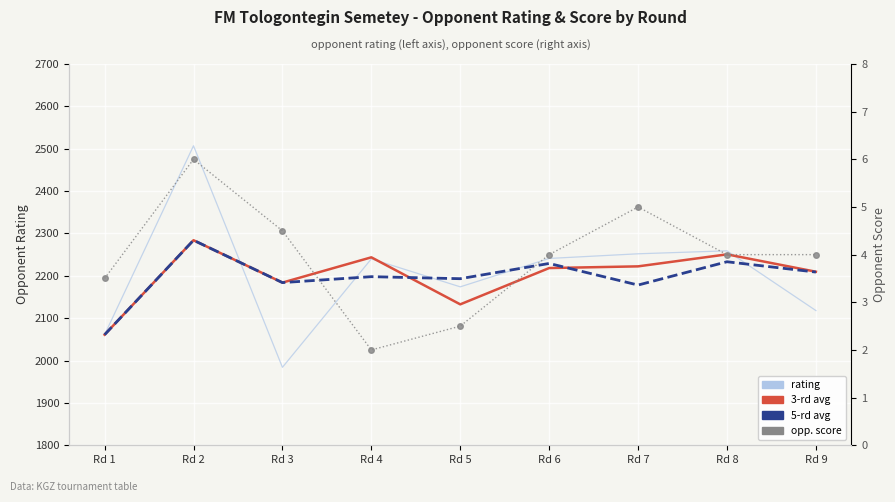

At which label is rating closest to 2245?

Rd 6